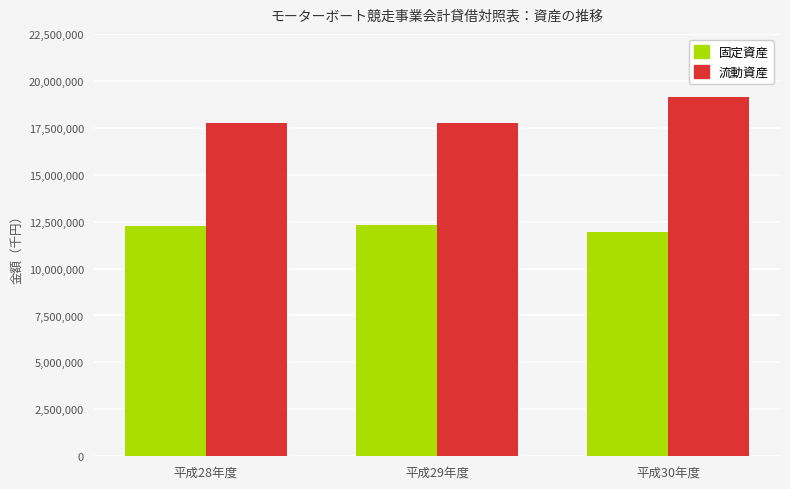

What is the spread (max minus min) of values at 平成30年度?

7177326